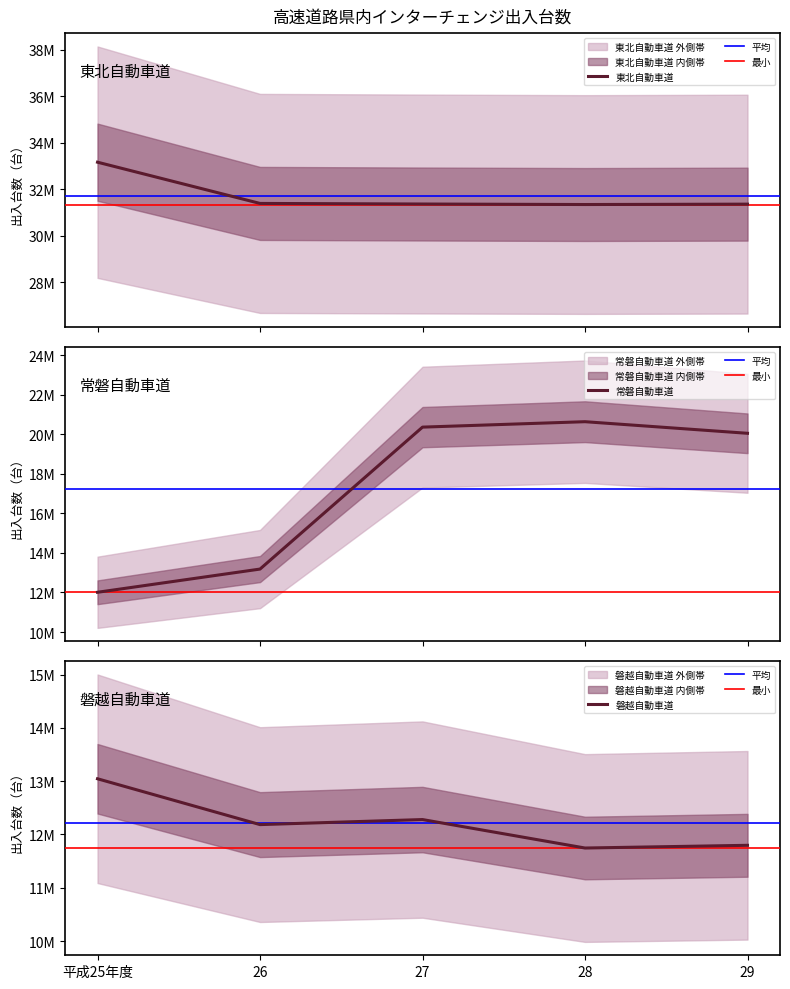

Reading left to right, transcribe all the data shown in this chart.

東北自動車道: 33159696	31387106	31361851	31340238	31356610
常磐自動車道: 12010516	13184308	20363704	20638233	20051494
磐越自動車道: 13045789	12185533	12280319	11746139	11797082